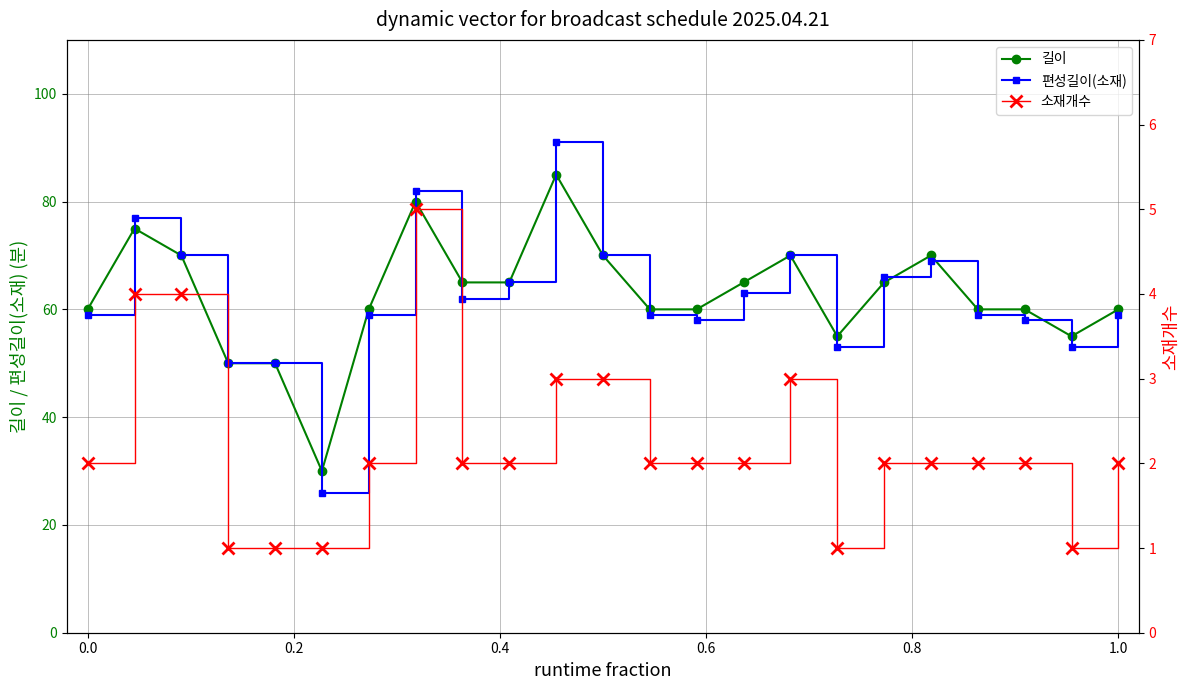

What is the difference between the second highest and second lowest values in the 소재개수 series?

3